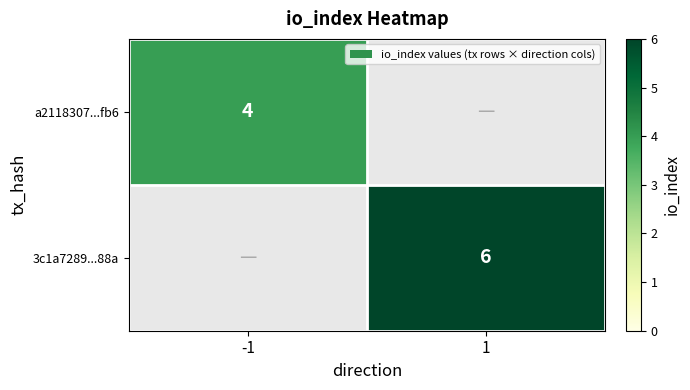

Is the value of a2118307...fb6 at -1 greater than the value of 3c1a7289...88a at 1?

No